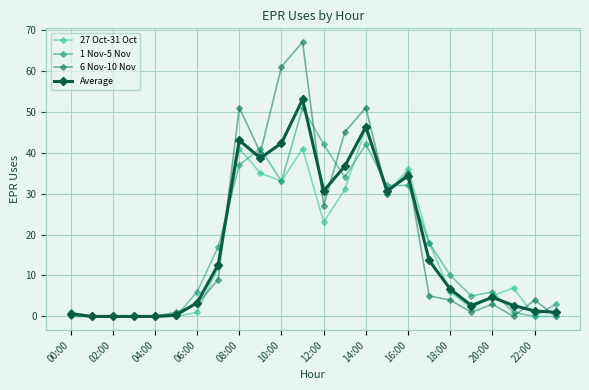

Is this an area chart (filled region under the line)?

No